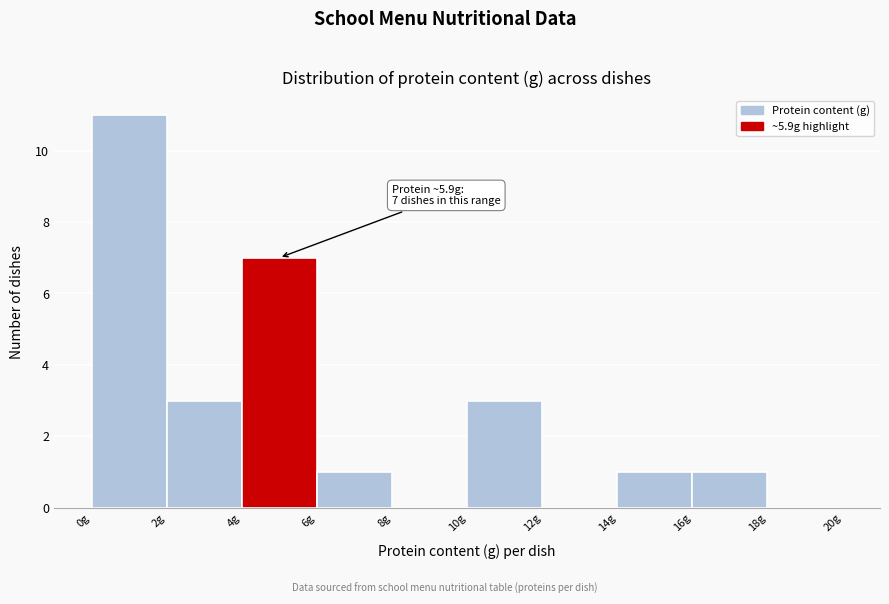

Which range on the x-axis has the tallest bar?

0 to 2